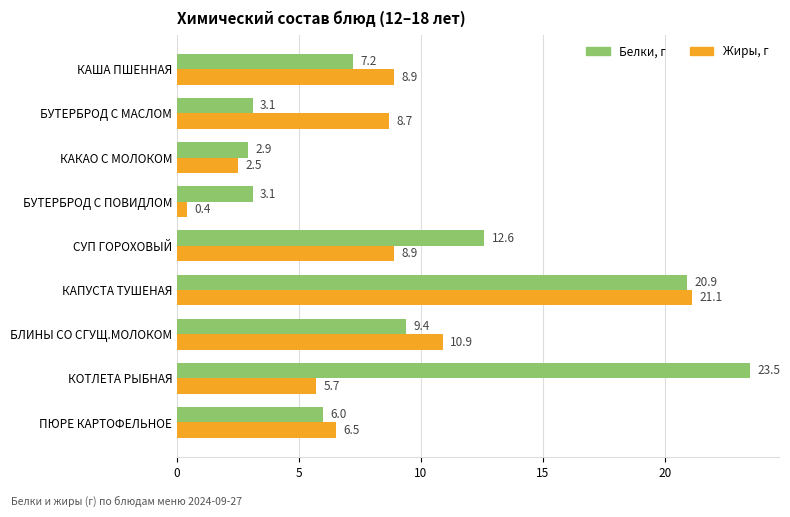

Which series has the widest spread of values?

Жиры, г